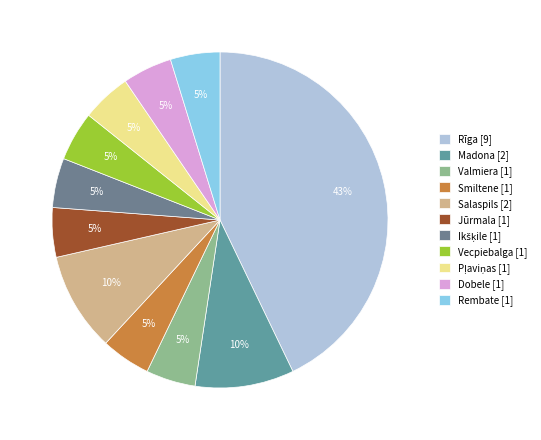

Which slice is the largest?

Rīga